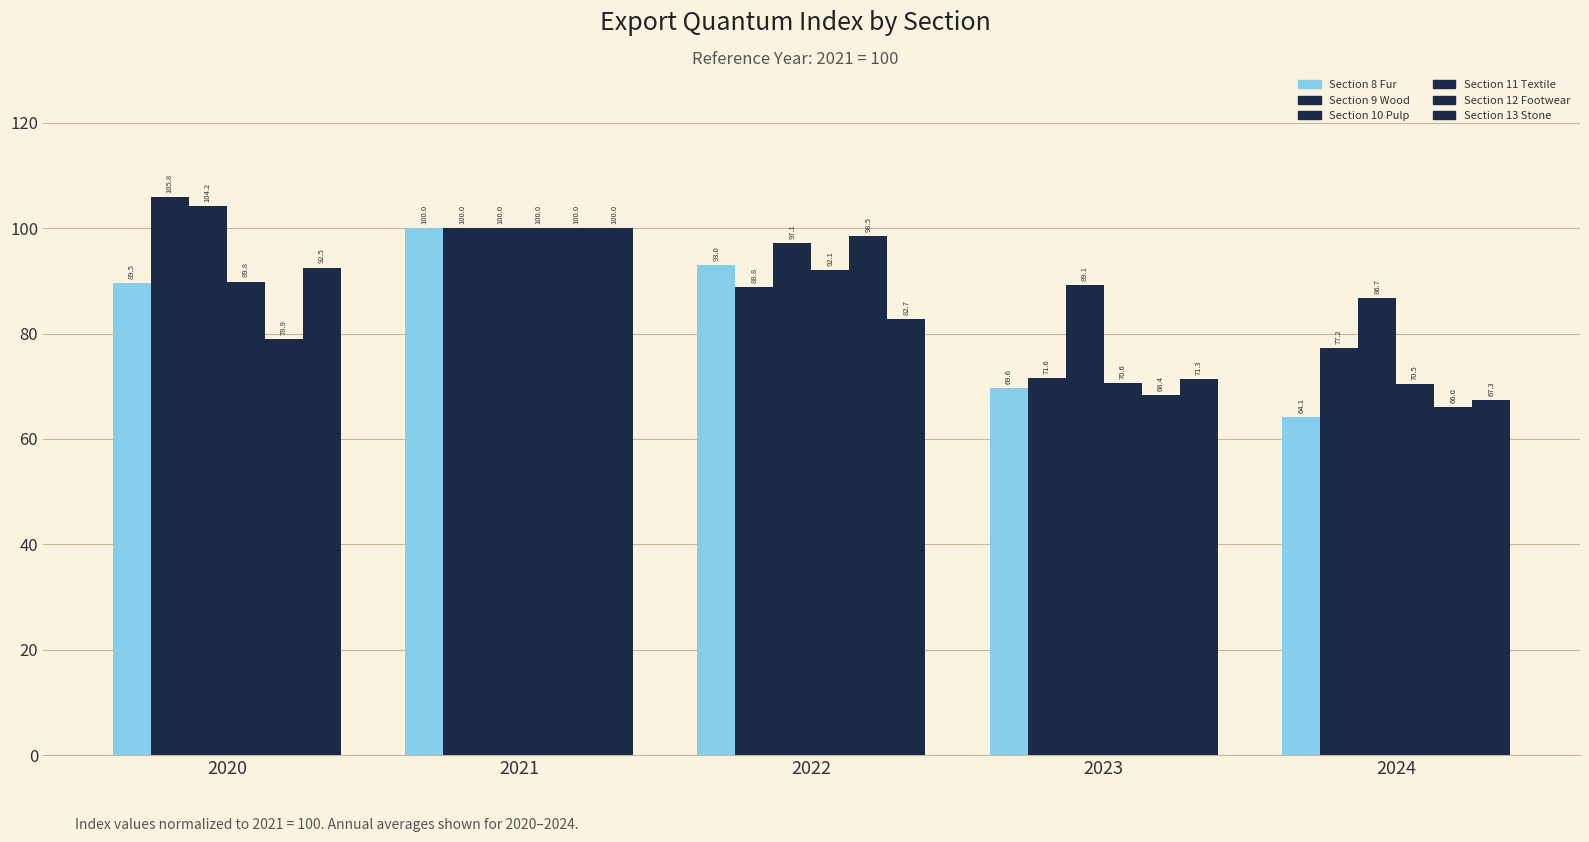

At which category is the sum across all series the highest?

2021